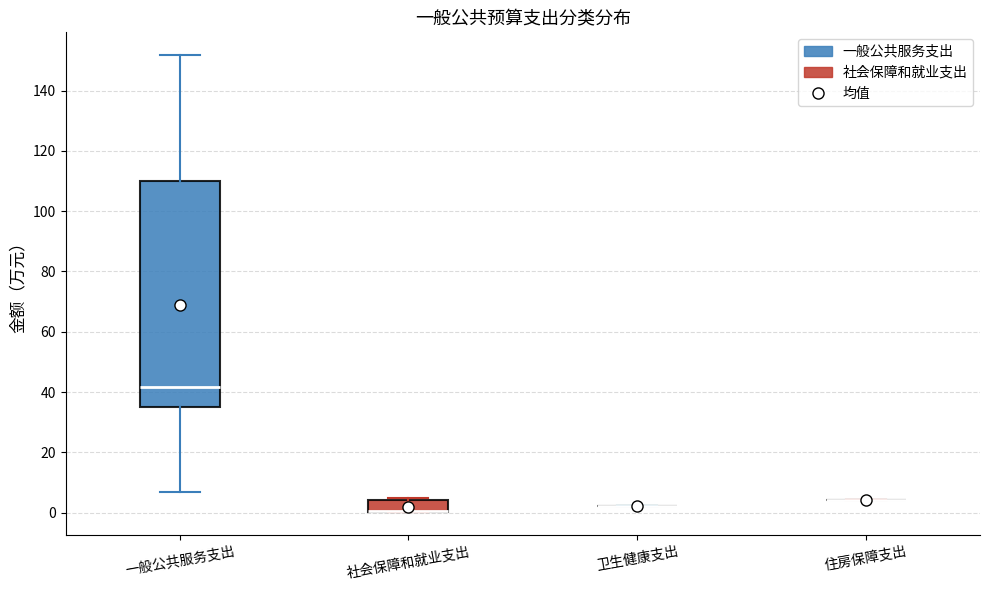

Reading left to right, transcribe this box plot: for each box, give where its median line is, the range the box spans, and where its two whiskers end, as read against the y-axis. The values are not printed on the chart, so give them approximately, as read against the axis.

一般公共服务支出: median 42, box 34 to 110, whiskers 6 to 152
社会保障和就业支出: median 0 (drawn on the box's lower edge), box 0 to 4, whiskers 0 to 4
卫生健康支出: box collapsed to a line at 2, whiskers 2 to 2
住房保障支出: box collapsed to a line at 4, whiskers 4 to 4